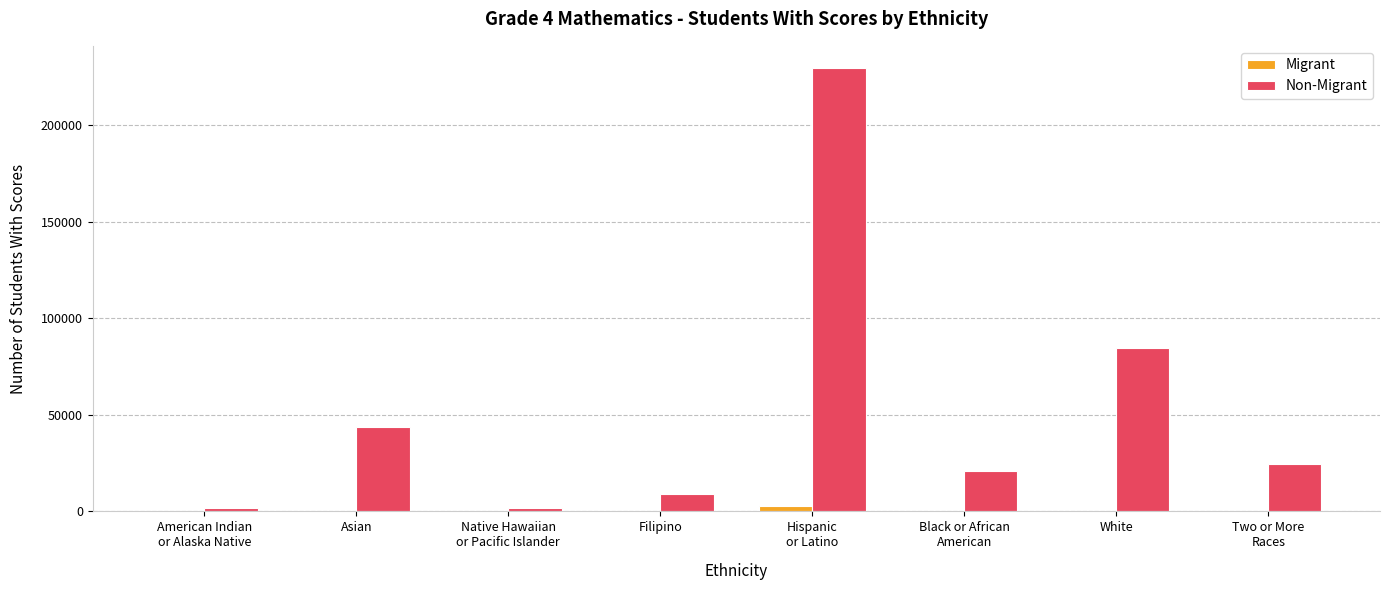

How many distinct data groups are displayed?

2